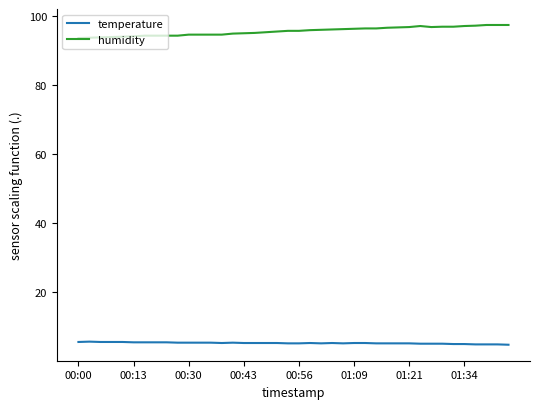

What is the minimum value shown in the chart?

4.7